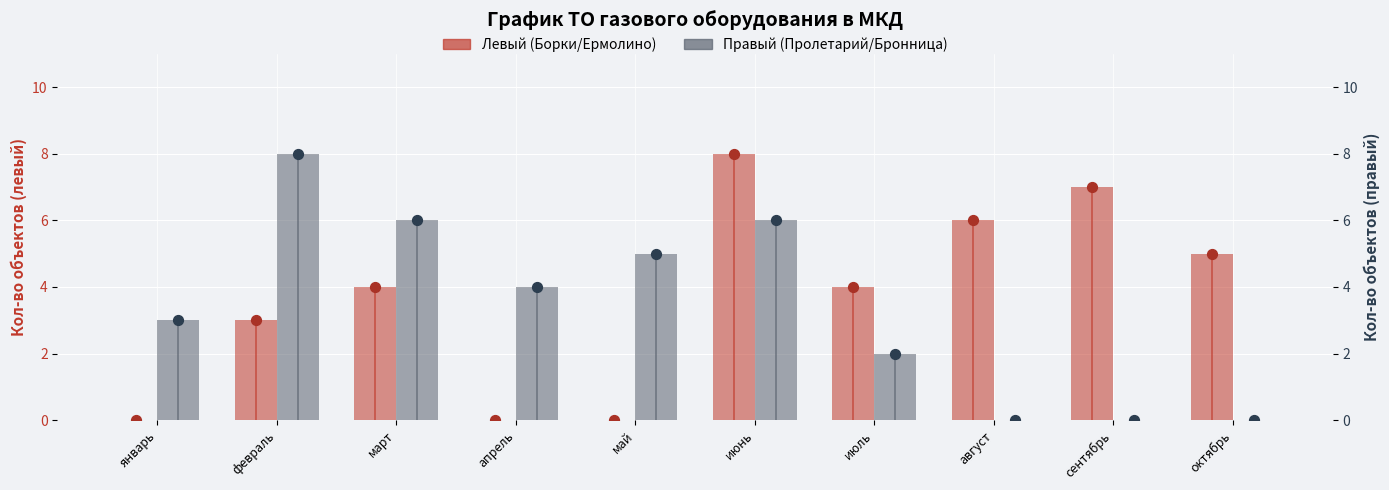

Is the value of Левый (Борки/Ермолино) at февраль greater than the value of Правый (Пролетарий/Бронница) at январь?

No